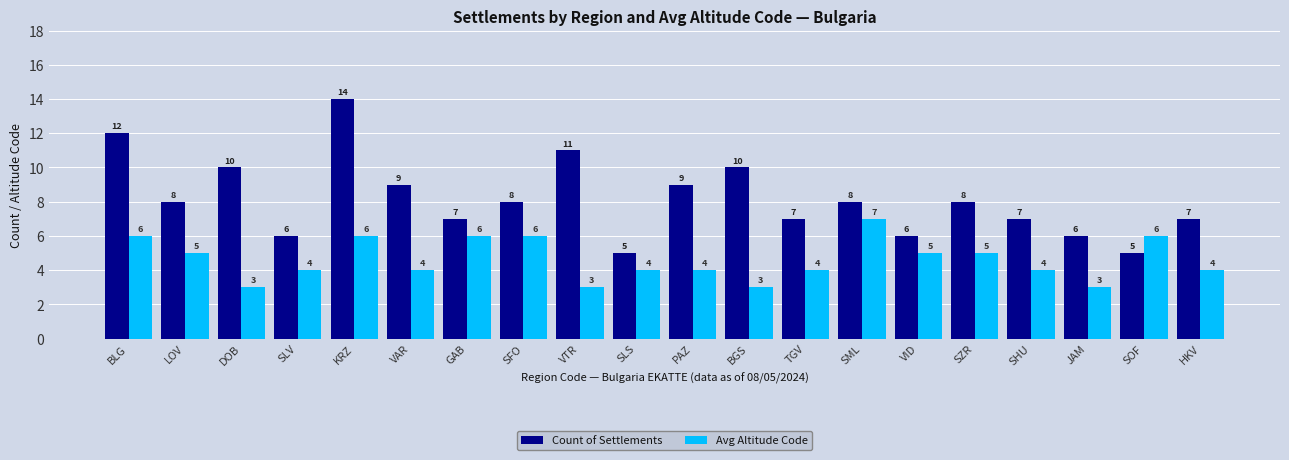

How many data points does each series have?

20